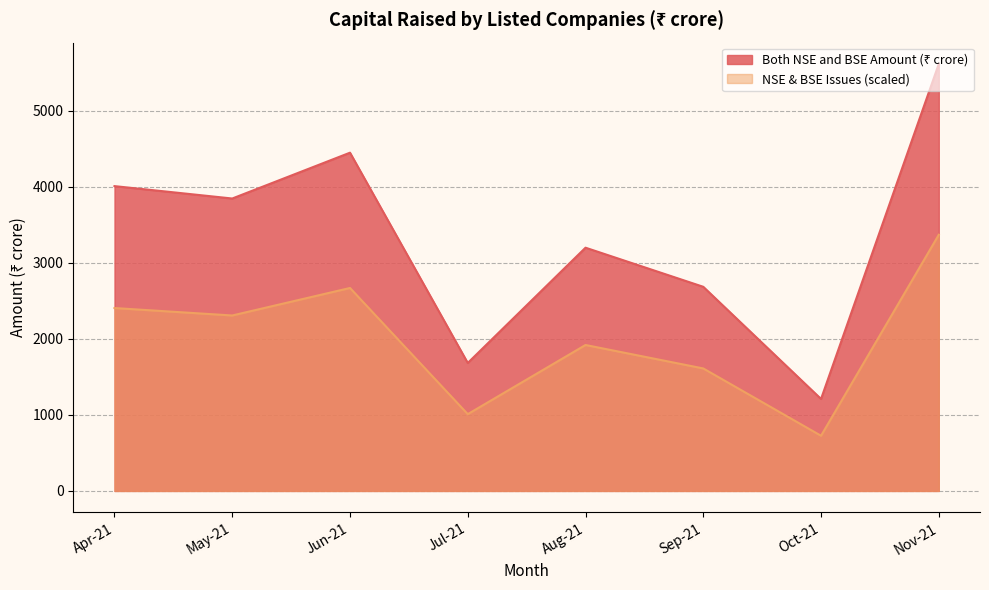

The Total Amount (₹ crore) series shows 5770.4 at Nov-21. True or false?

False